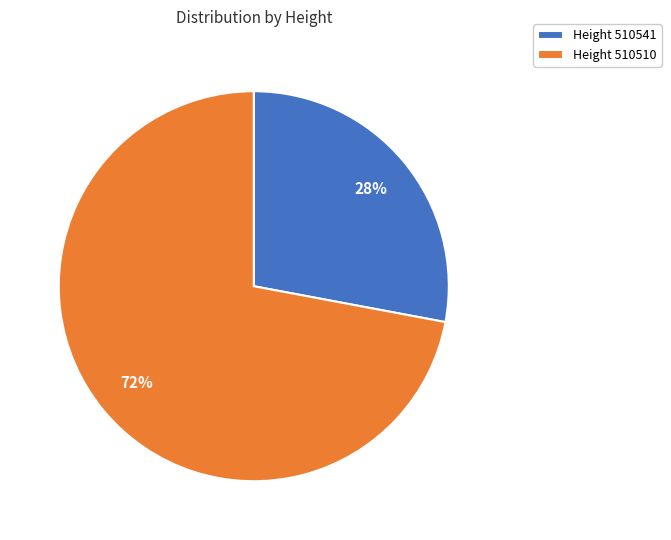

Does any single category account for the majority?

Yes